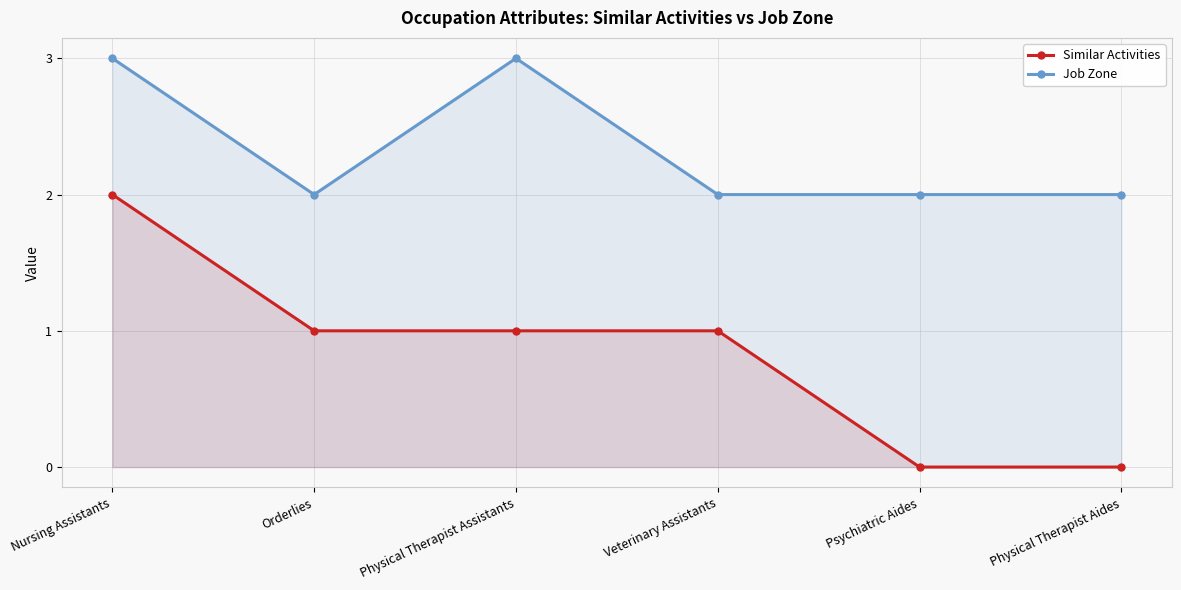

True or false: Similar Activities and Job Zone cross at least once.

False